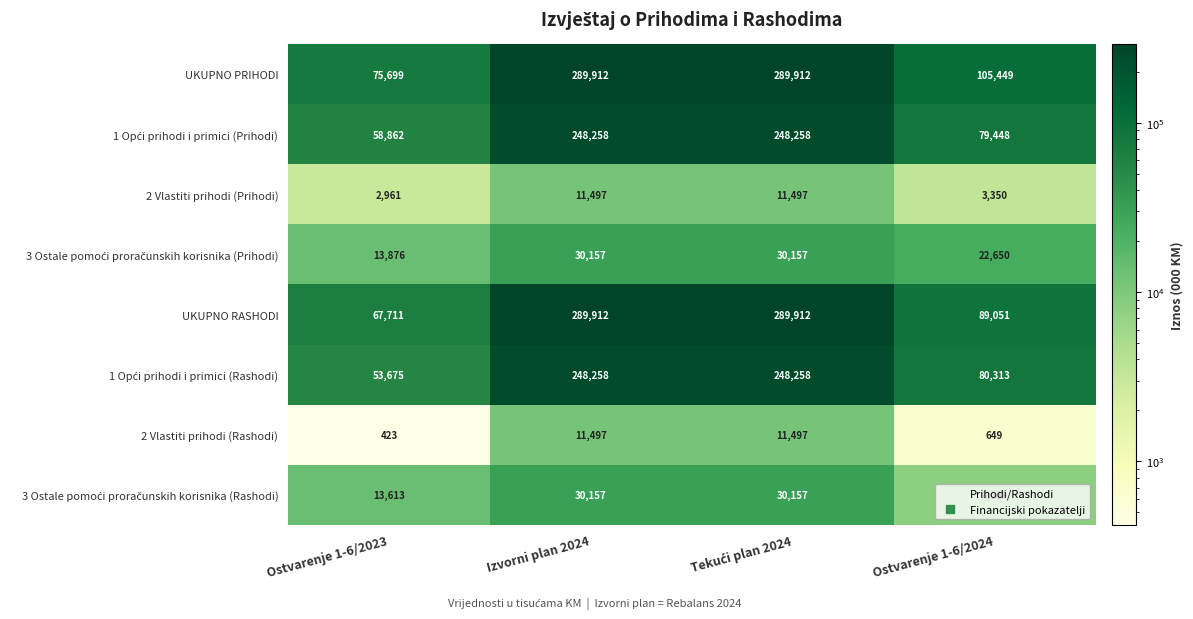

What is the difference between the maximum and minimum values in the 2 Vlastiti prihodi (Rashodi) series?

11074